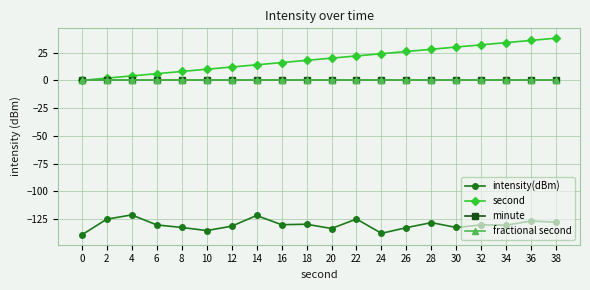

True or false: fractional second has a value of 0.0 at 32.

True